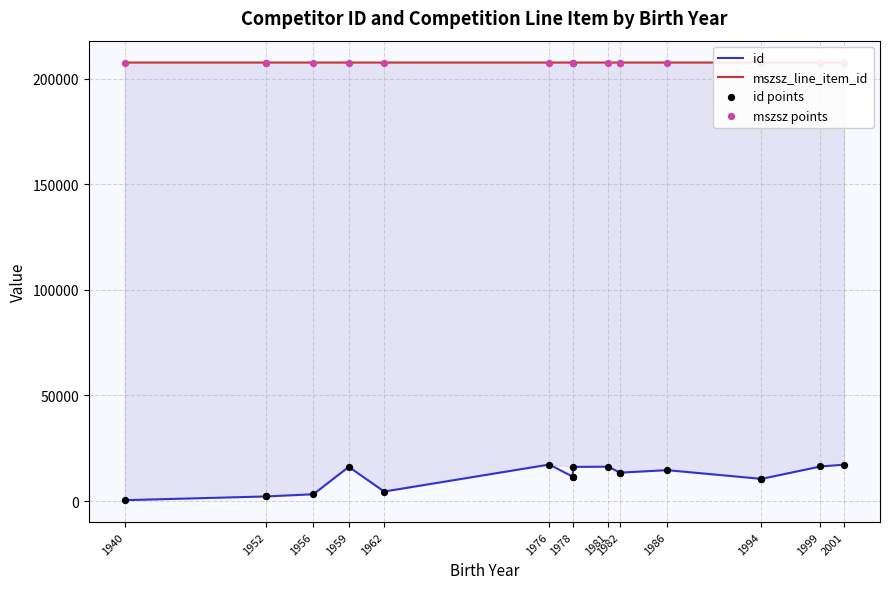

Which series reaches the minimum Y coordinate?

id